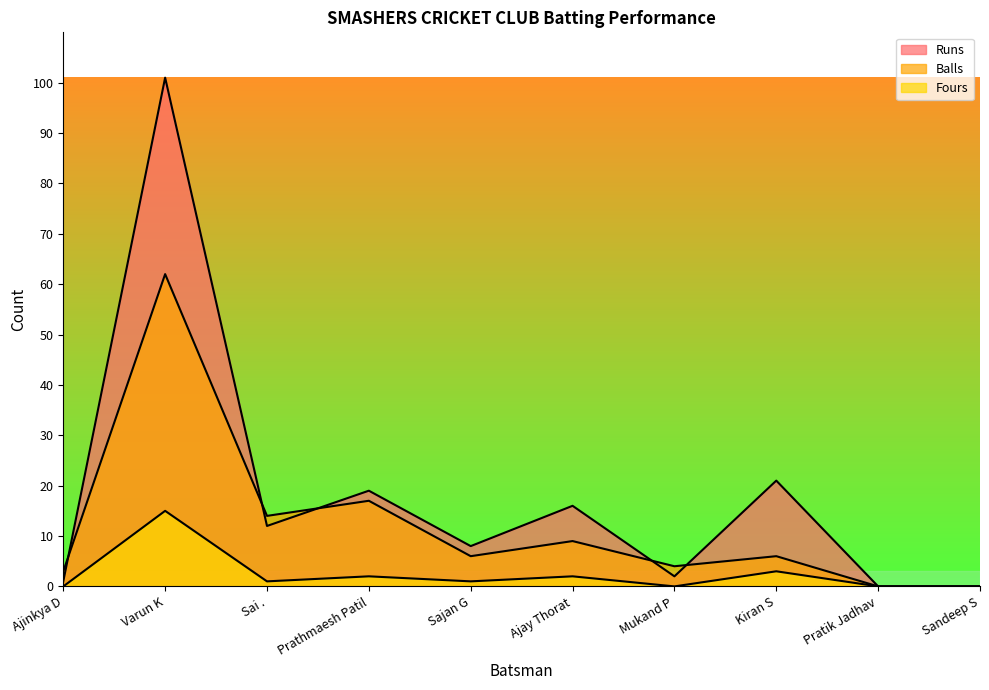

What are all the series names shown in the legend?

Runs, Balls, Fours